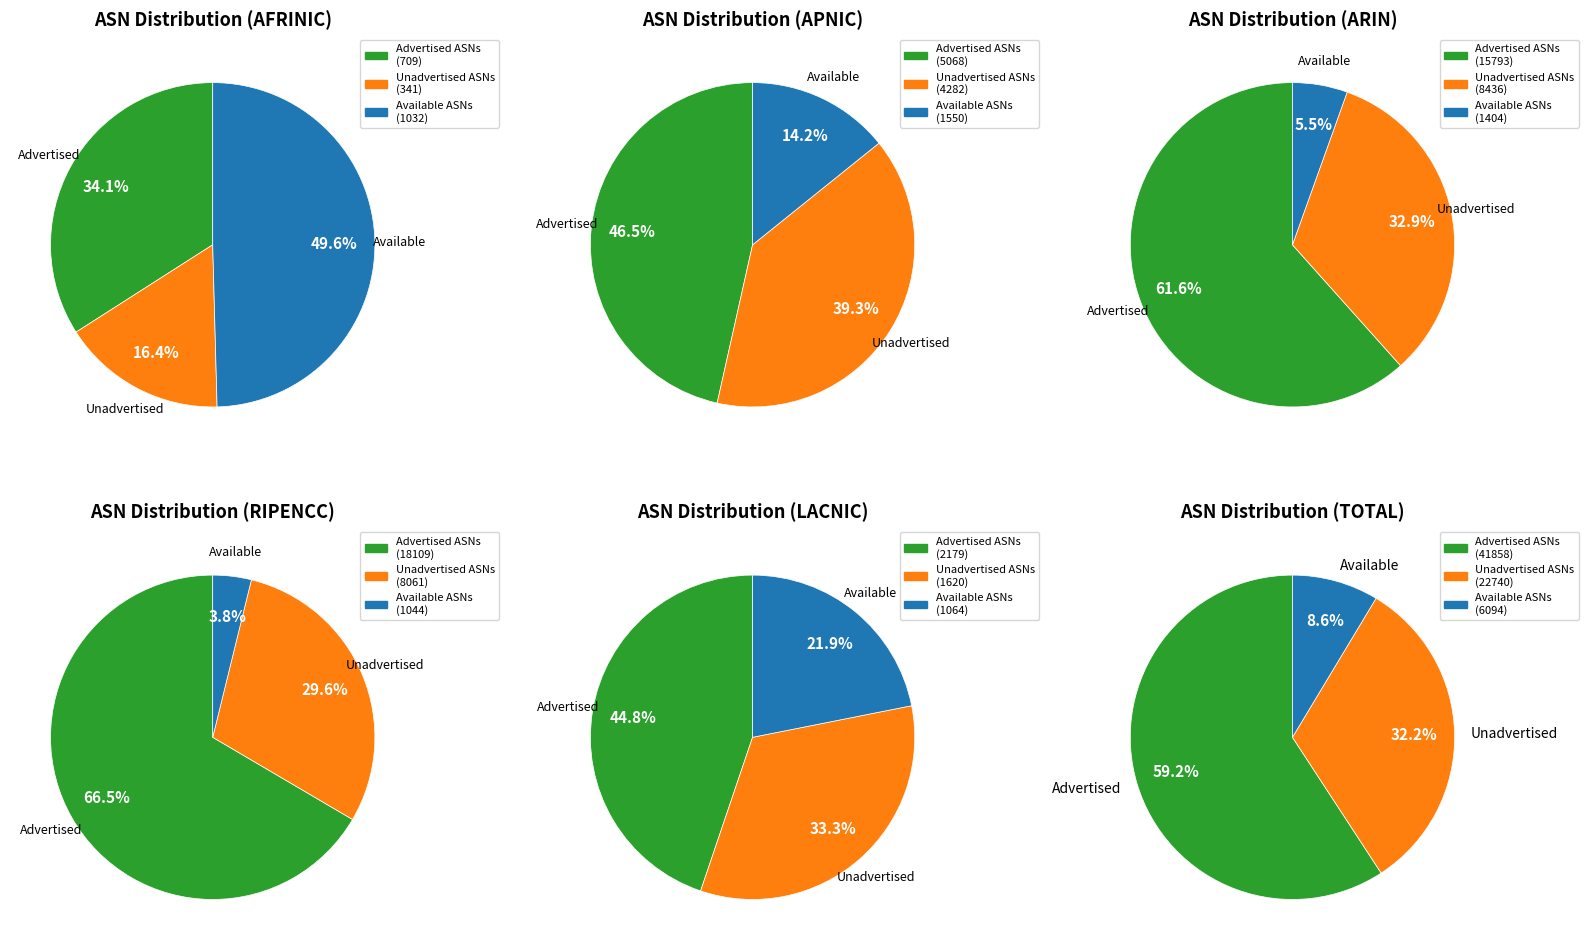

Which series changed the most between Unadvertised ASNs and Available ASNs?

arin